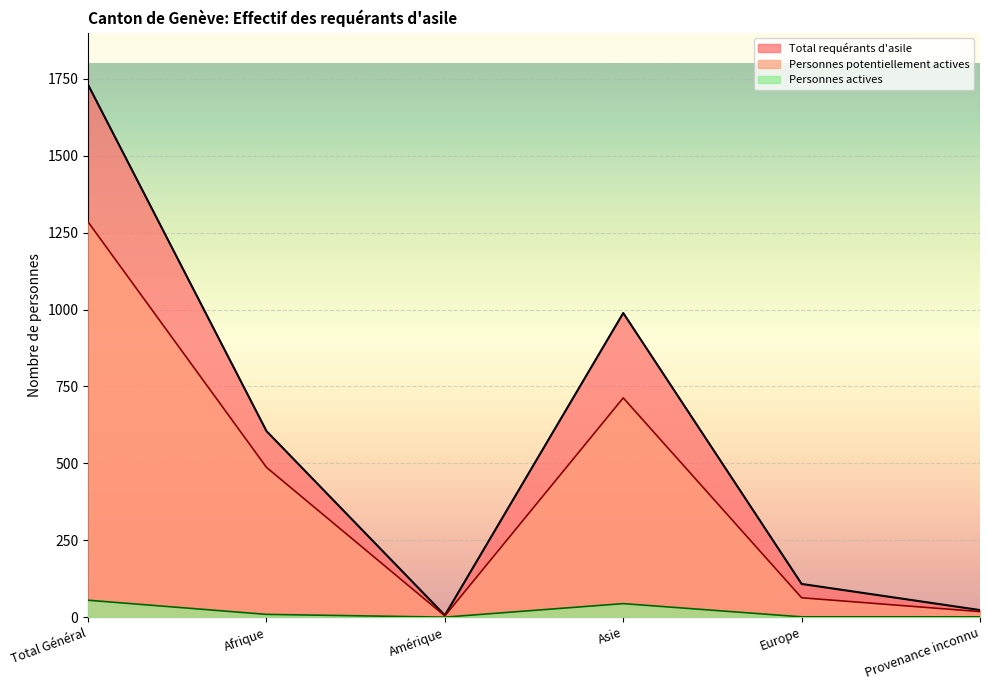

Reading left to right, what are all the values shown in this chart?

Total requérants d'asile: 1731	605	6	989	108	23
Personnes potentiellement actives: 1285	487	4	713	63	18
Personnes actives: 55	9	0	44	1	1